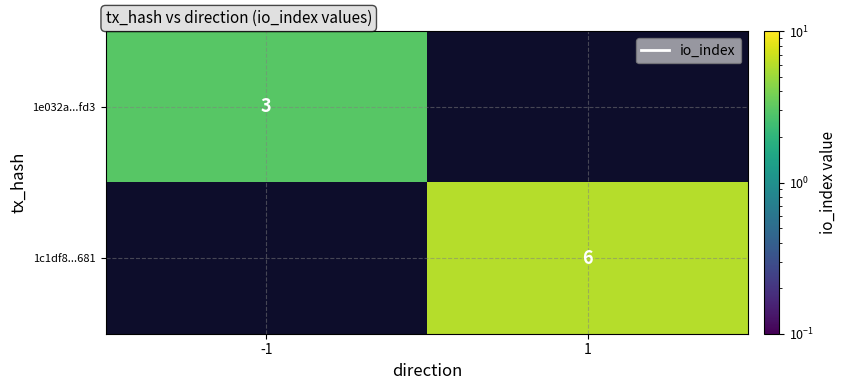

True or false: 1e032a...fd3 has a value of 2 at -1.

False